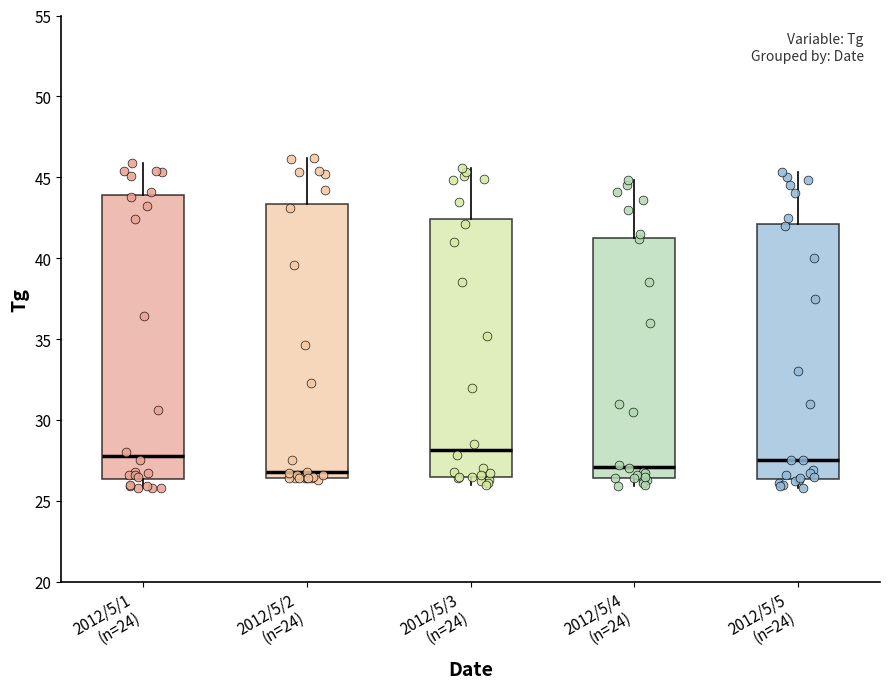

Comparing the boxes themselves (not the whiskers), which one is the tallest?

2012/5/1 (n=24)